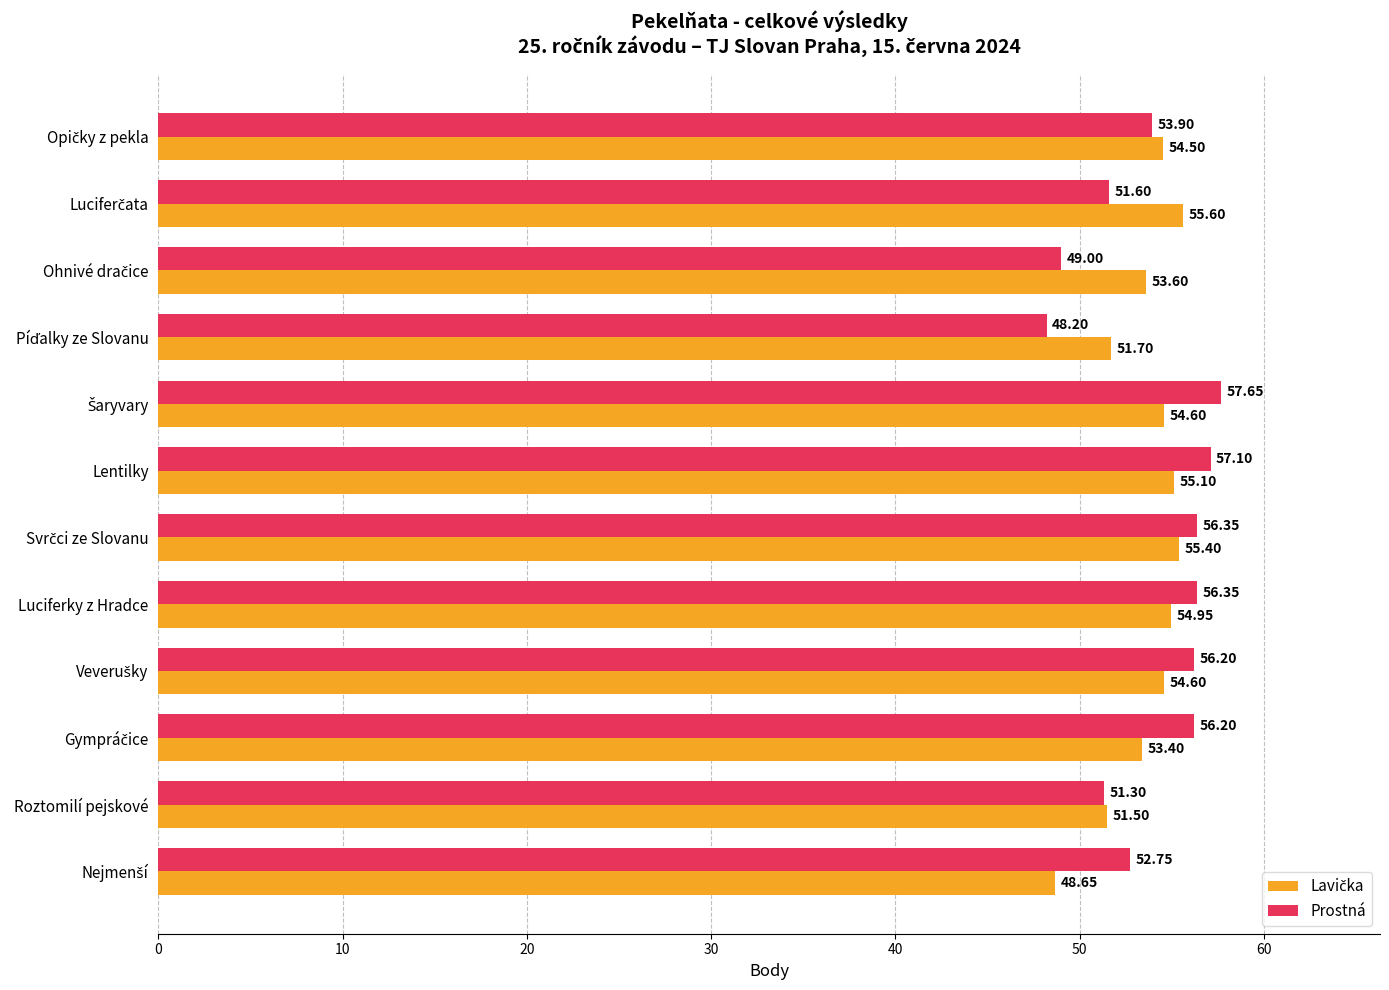

Which series has the largest total across all categories?

Prostná